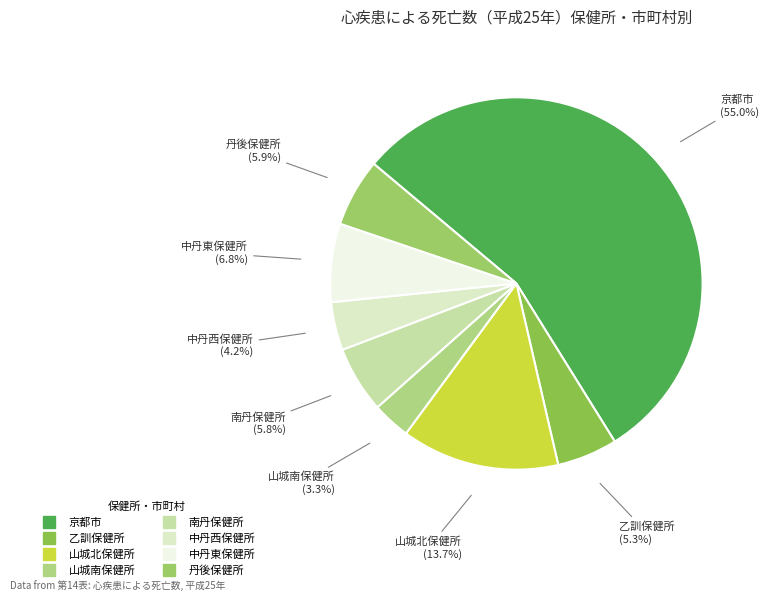

What portion of the pie excludes 南丹保健所?

94.2%